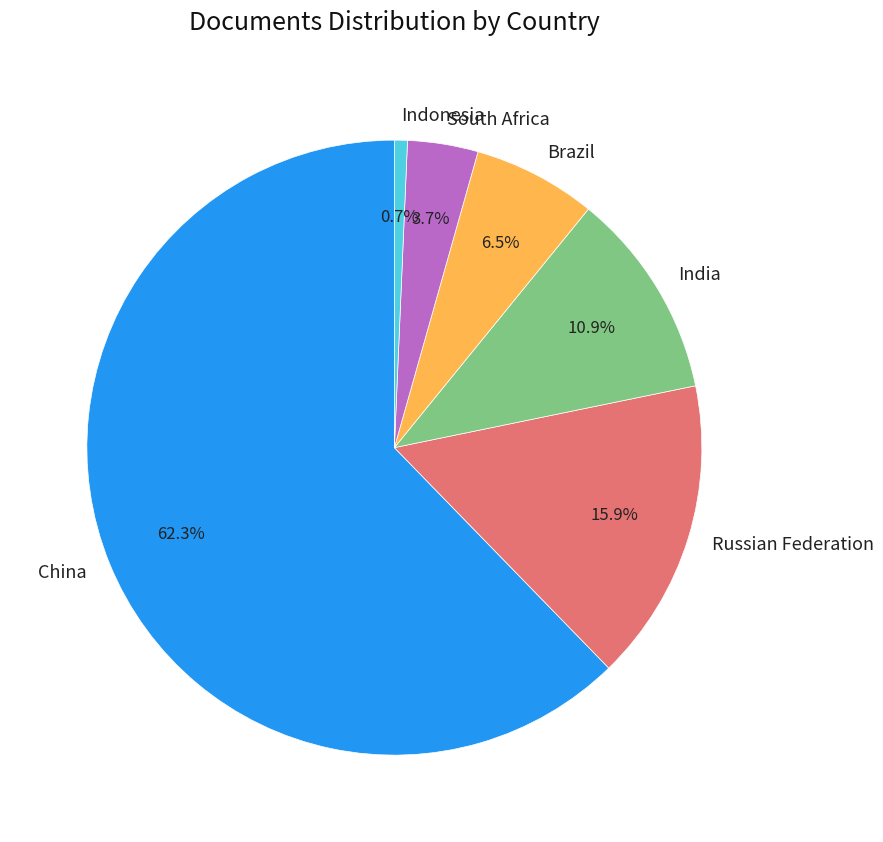

The Russian Federation slice represents 16% of the pie. True or false?

True